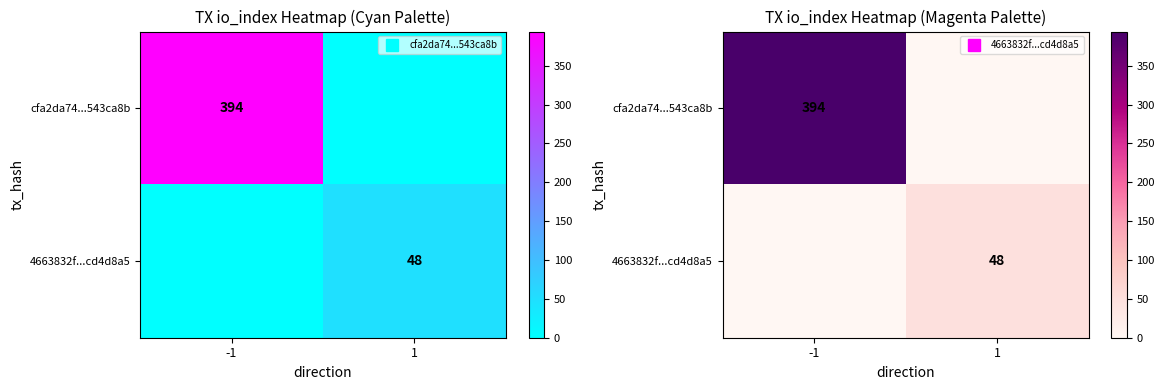

At how many categories does at least one series exceed 339?

1